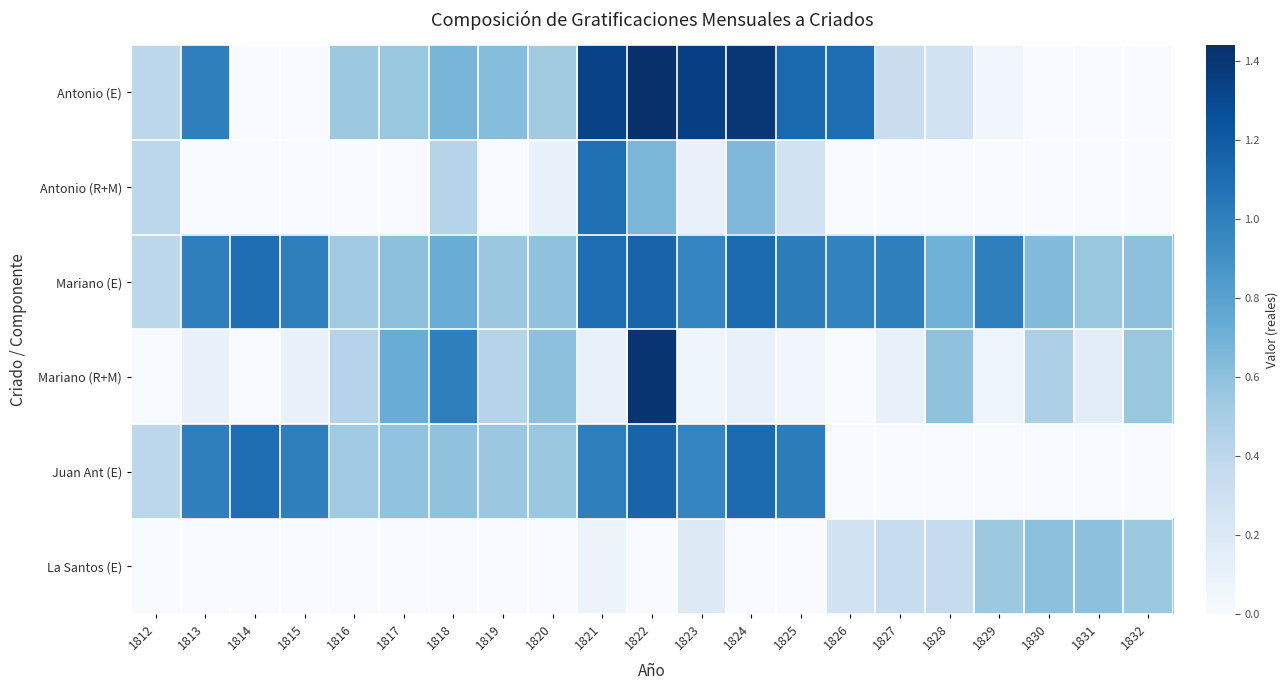

Which series has the largest total across all categories?

Mariano (E)